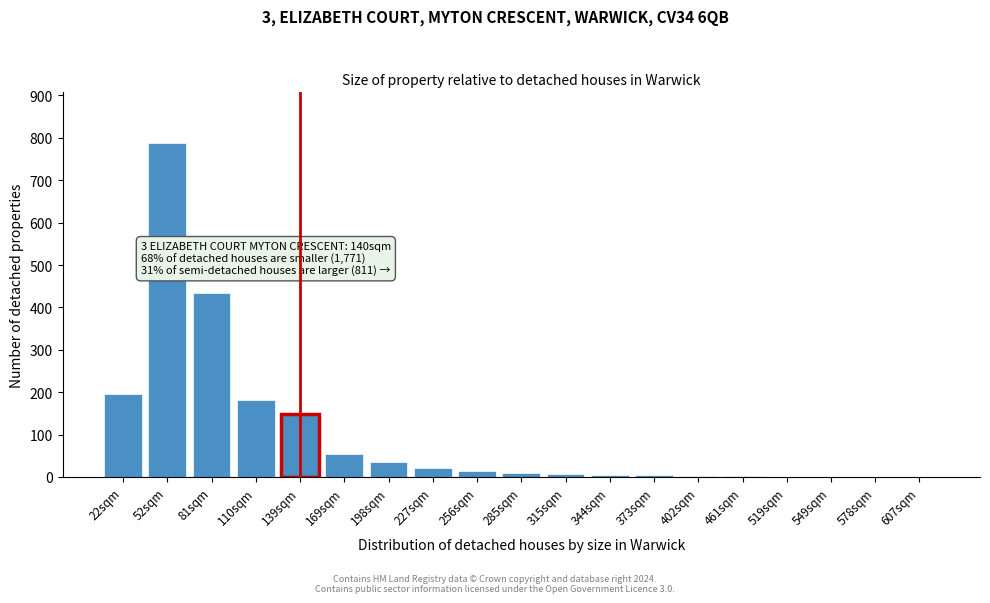

Between 52sqm and 22sqm, which is larger?

52sqm